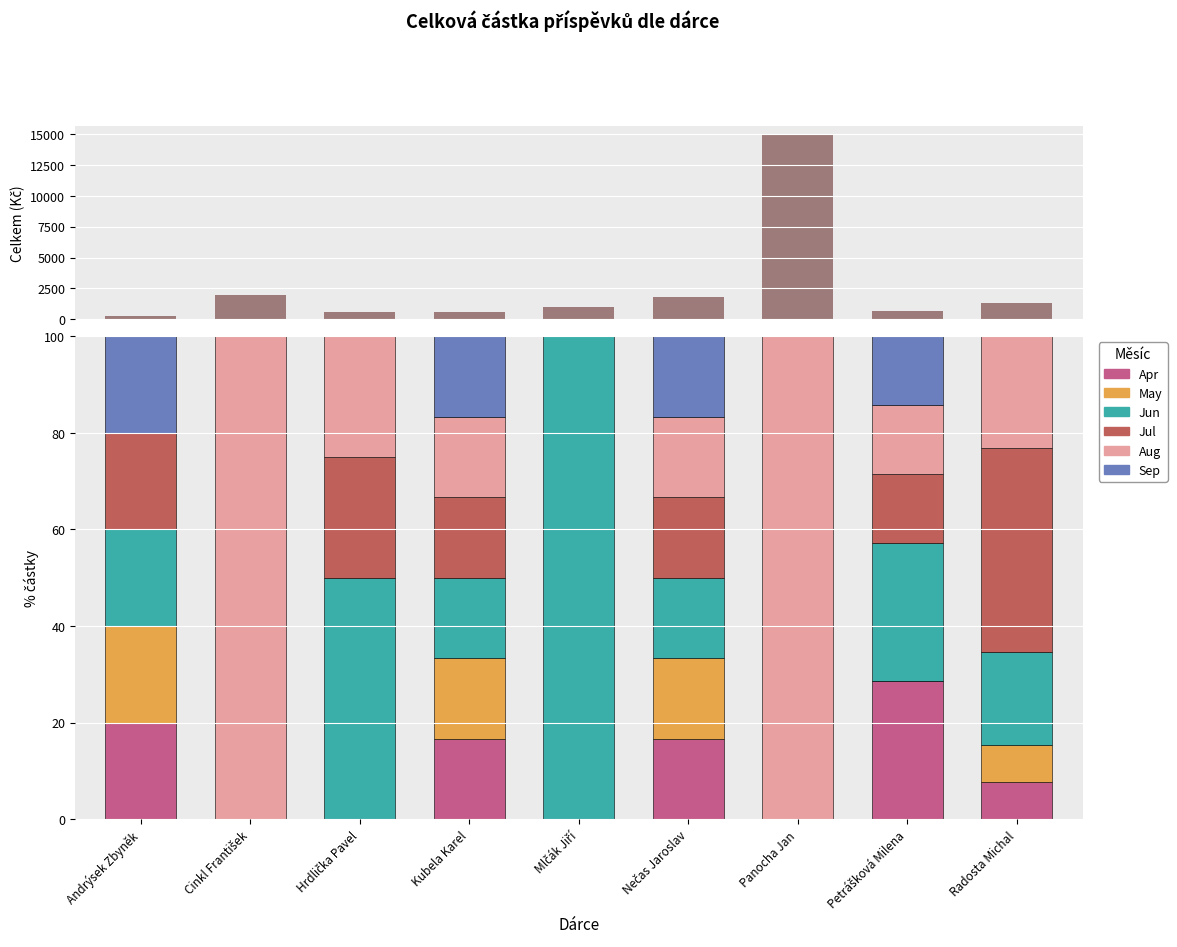

Reading right to left, what are all the values shown in this chart?

Apr: 100.0	200.0	0.0	300.0	0.0	100.0	0.0	0.0	50.0
May: 100.0	0.0	0.0	300.0	0.0	100.0	0.0	0.0	50.0
Jun: 251.0	200.0	0.0	300.0	999.0	100.0	300.0	0.0	50.0
Jul: 551.0	100.0	0.0	300.0	0.0	100.0	150.0	0.0	50.0
Aug: 300.0	100.0	14880.0	300.0	0.0	100.0	150.0	2000.0	0.0
Sep: 0.0	100.0	0.0	300.0	0.0	100.0	0.0	0.0	50.0